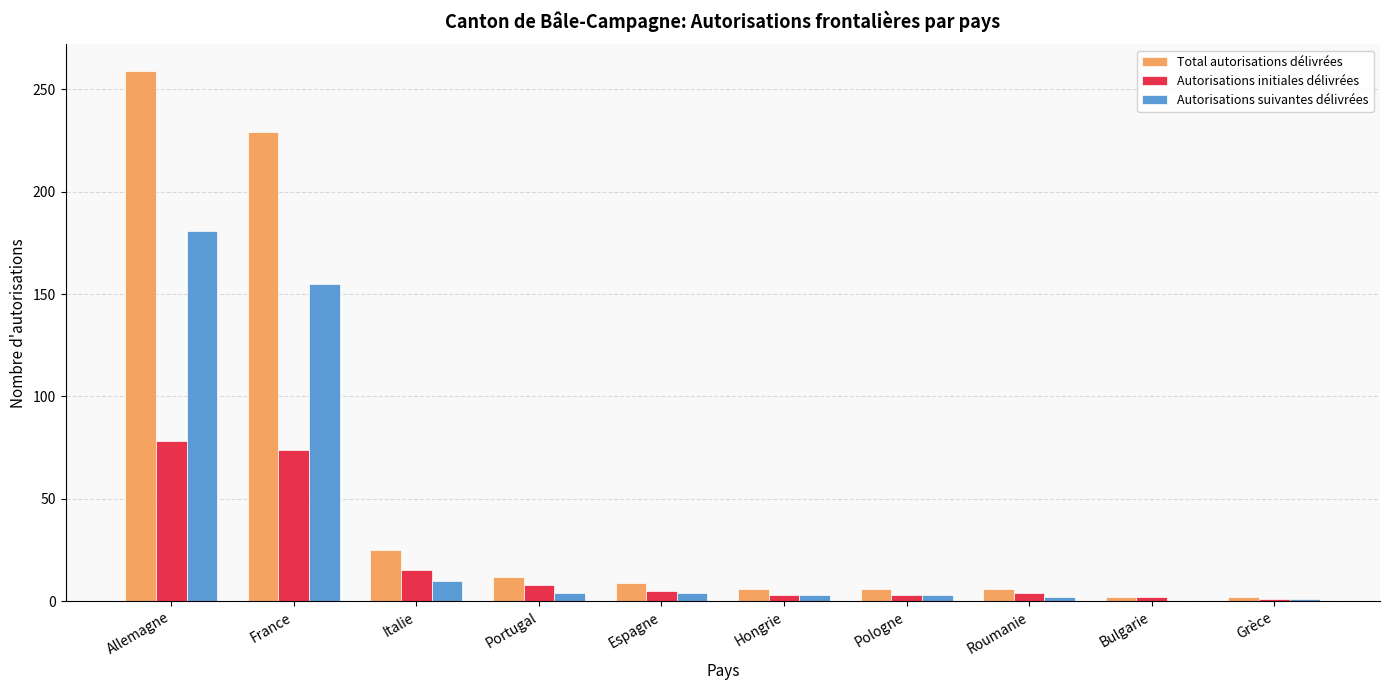

Are the bars horizontal?

No